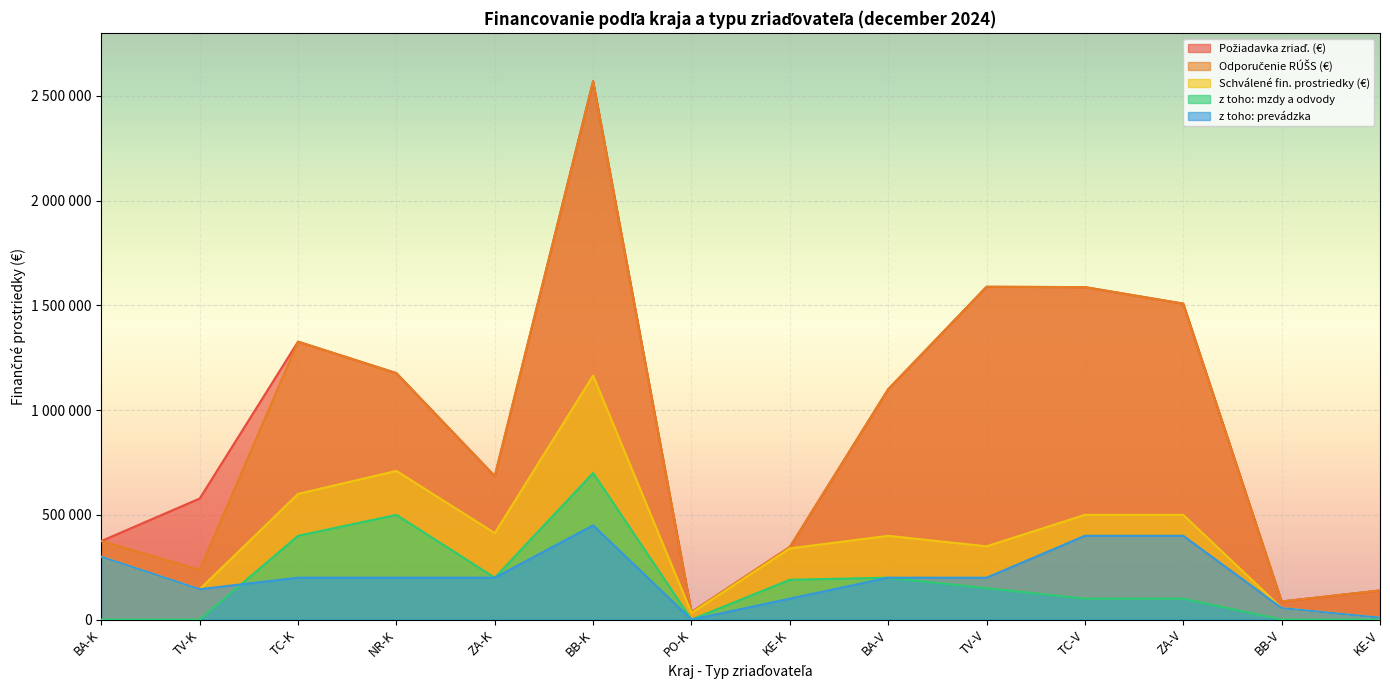

What is the value of the Požiadavka zriaď. (€) point at the 9th from the left?

1099885